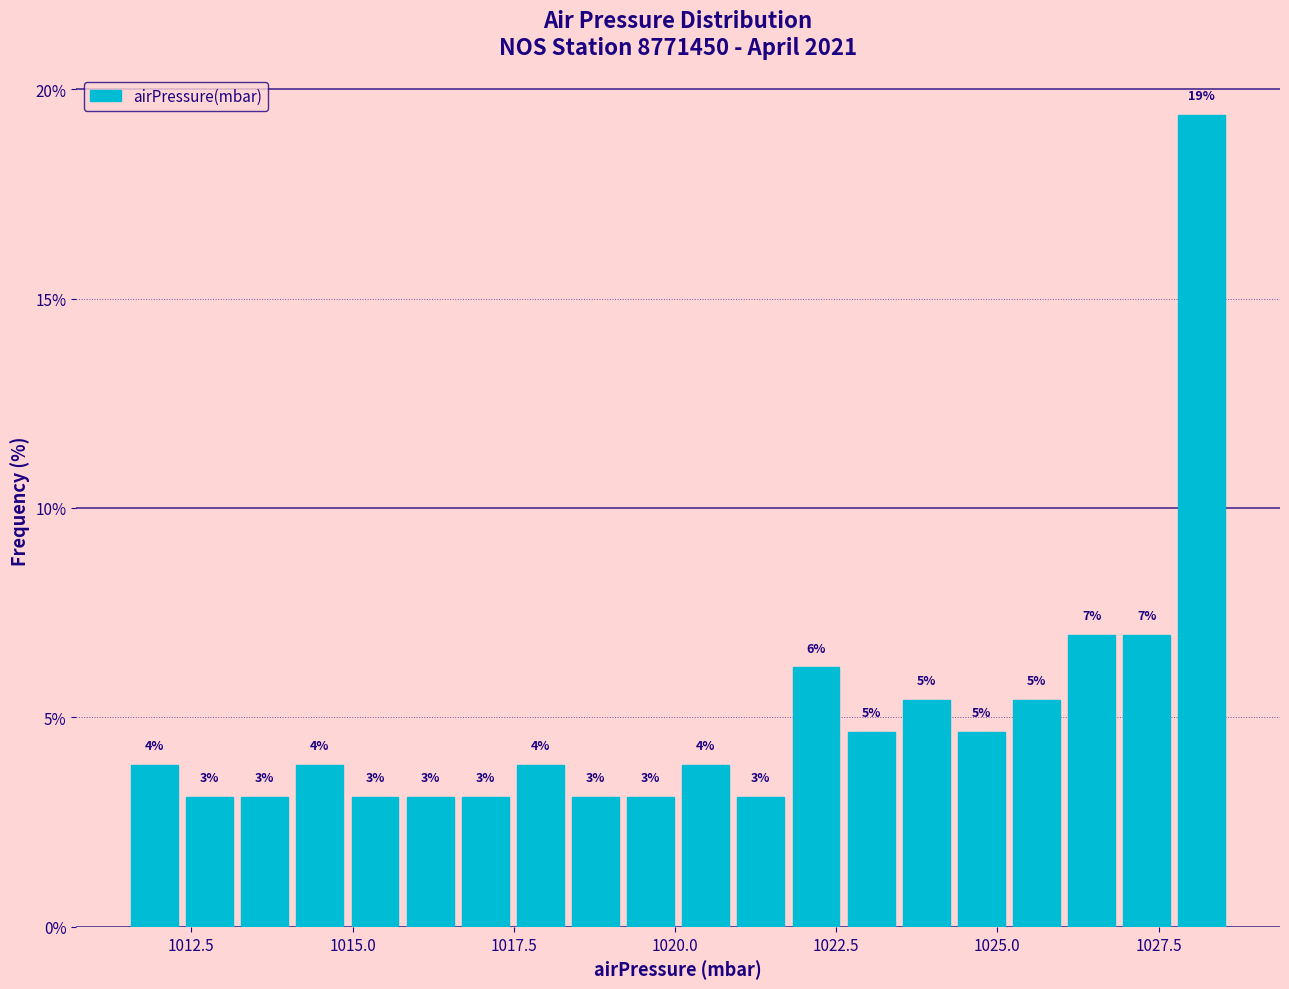

Read against the x-axis, roughly where is the centre of the tallest bar?

1028.0